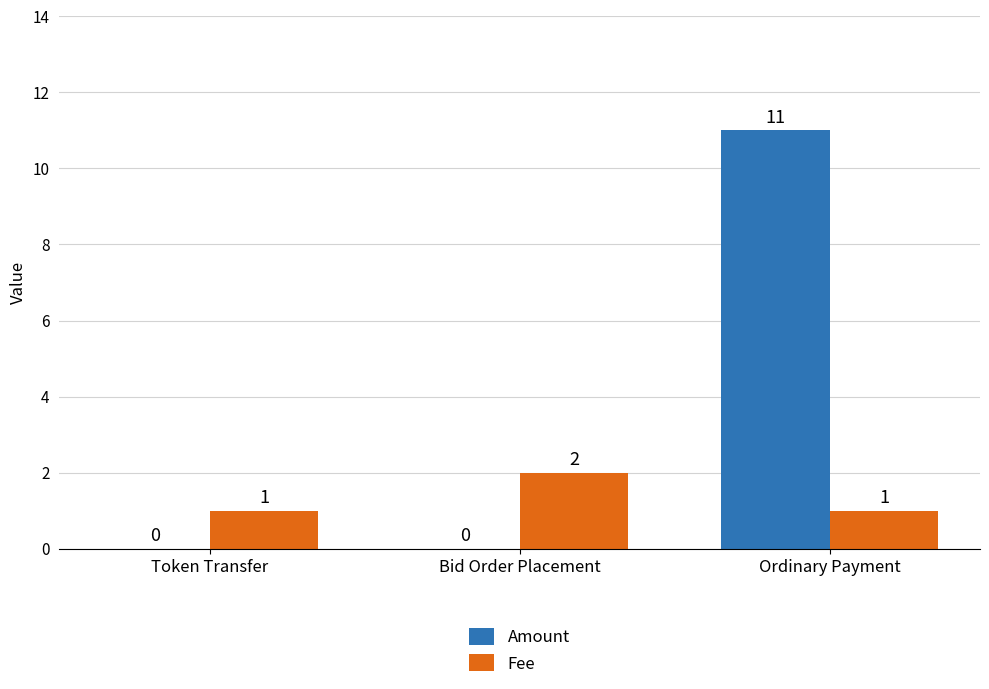

What value does the Fee series have at Ordinary Payment?

1